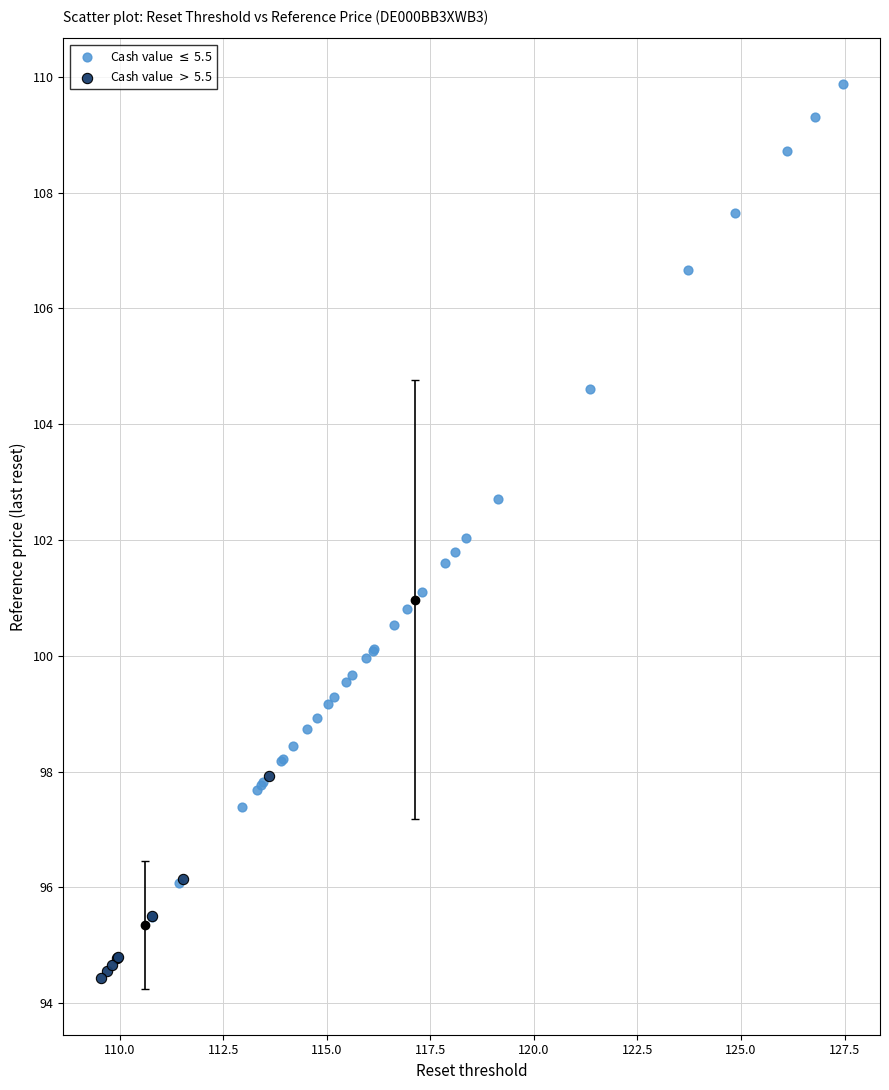

Which series reaches the maximum Y coordinate?

Cash value $\leq$ 5.5